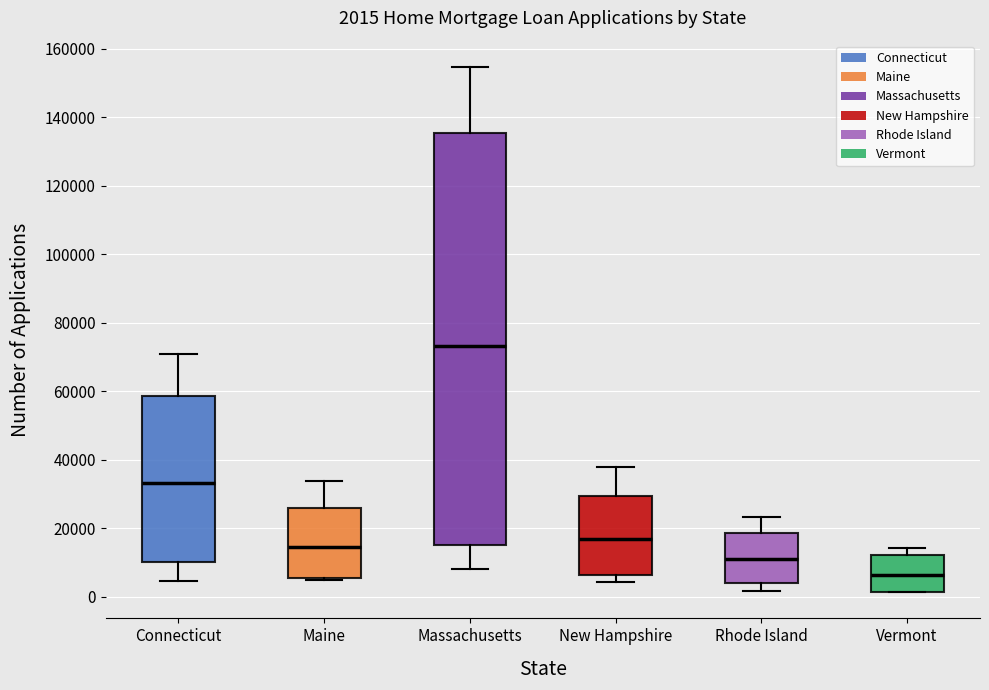

Which box has the highest median line?

Massachusetts